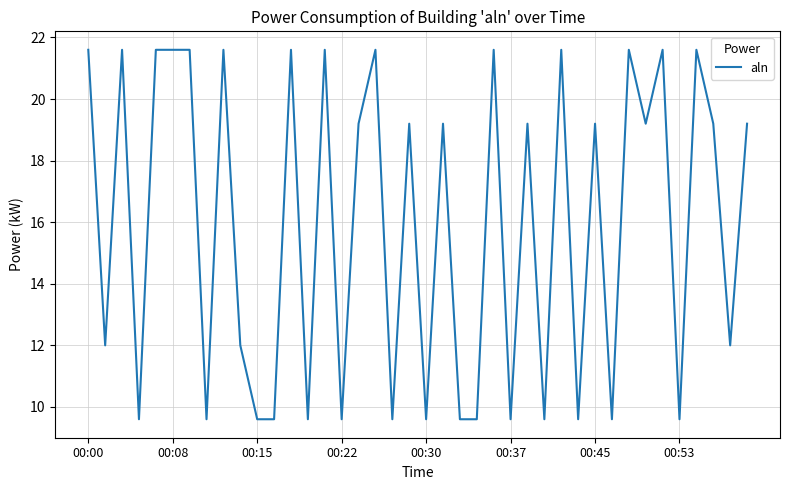

What is the minimum value shown in the chart?

9.6